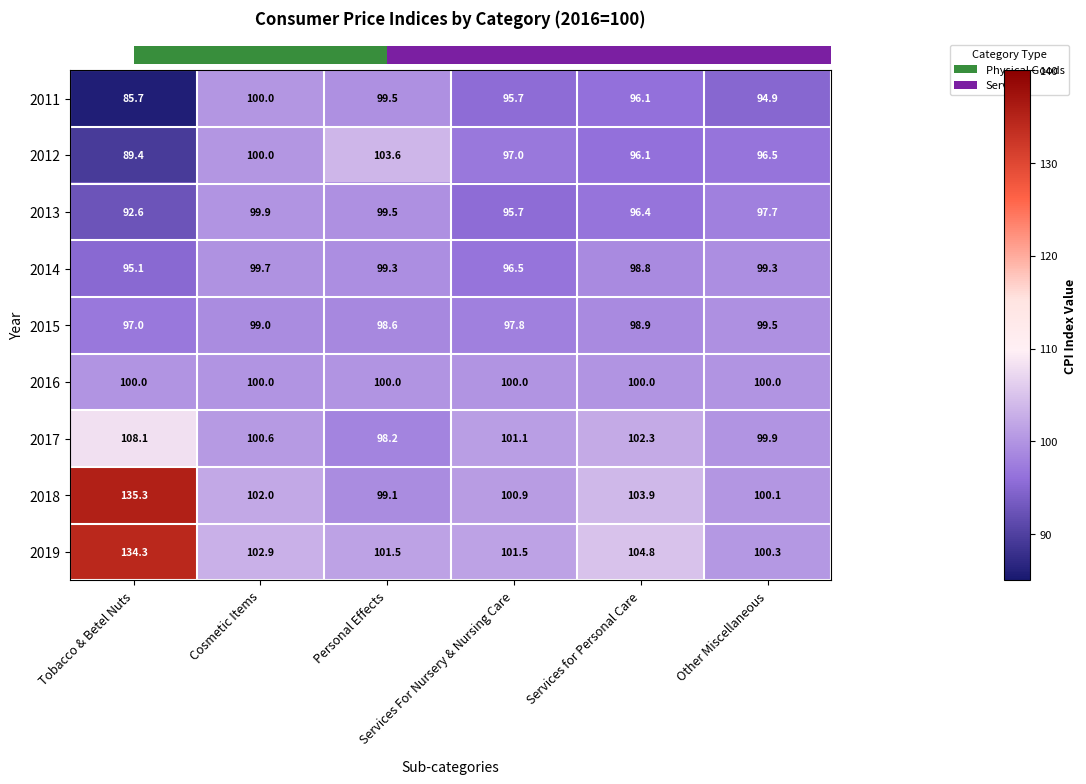

What is the difference between the maximum and minimum values in the 2012 series?

14.2